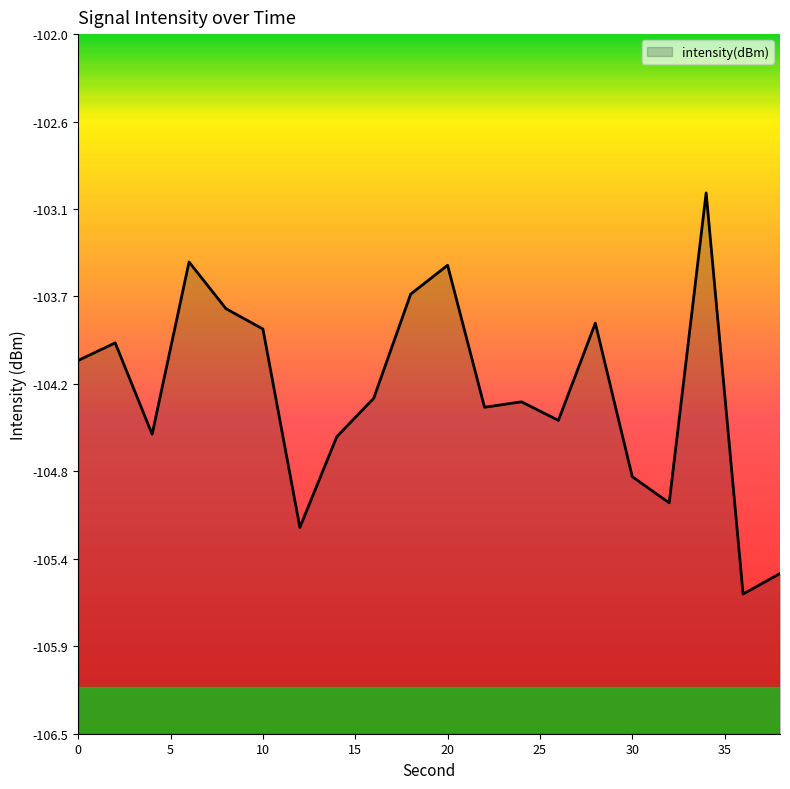

Is it true that the value at 6 is -103.5?

True